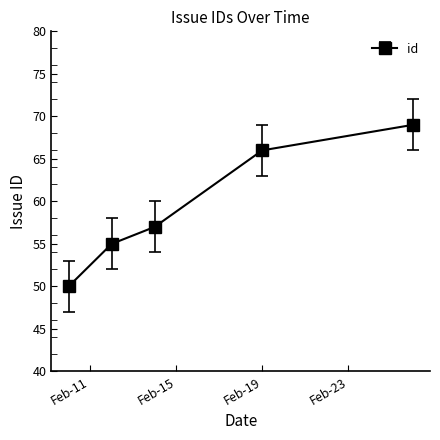

True or false: the data has more than 1 interior local peaks.

False